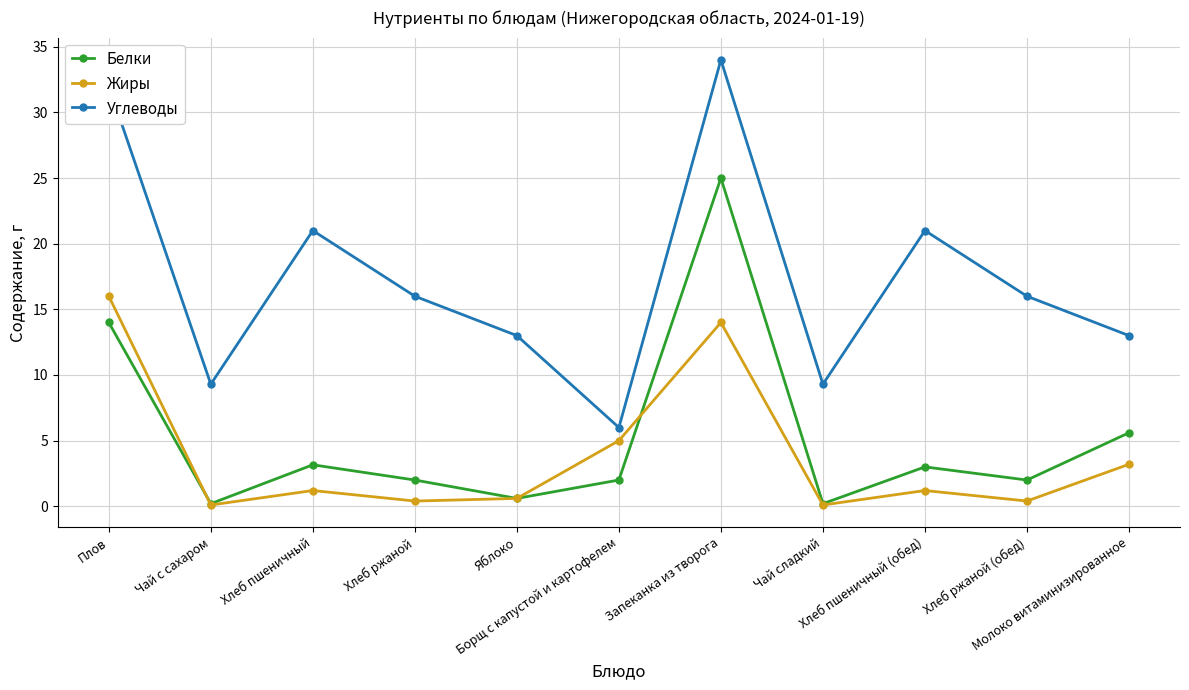

At which category does Жиры reach its first local valley?

Чай с сахаром